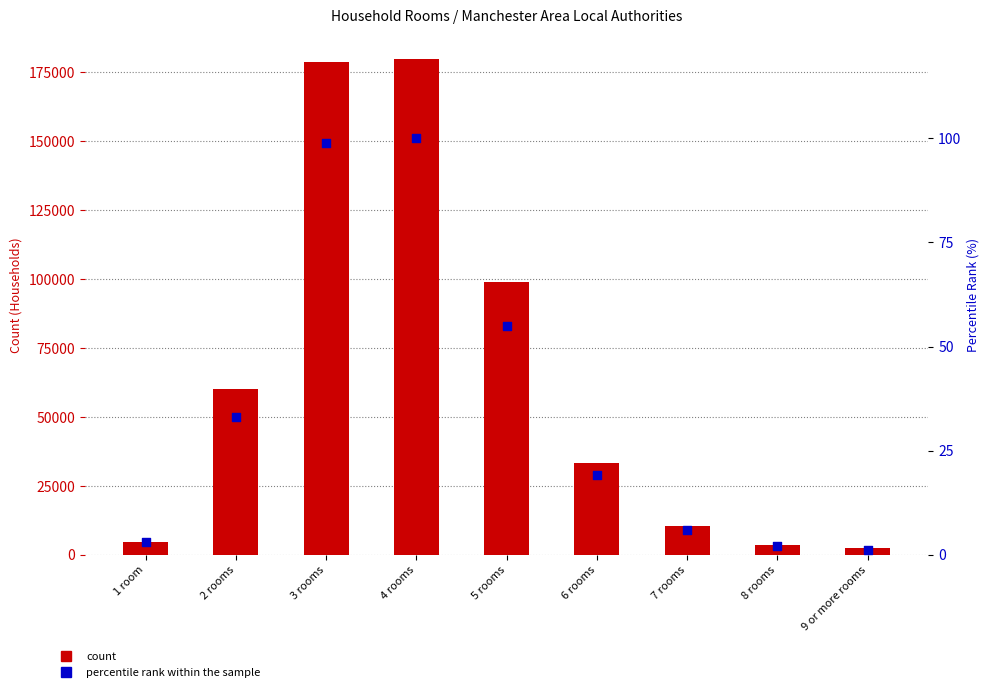

Which series has the largest total across all categories?

count